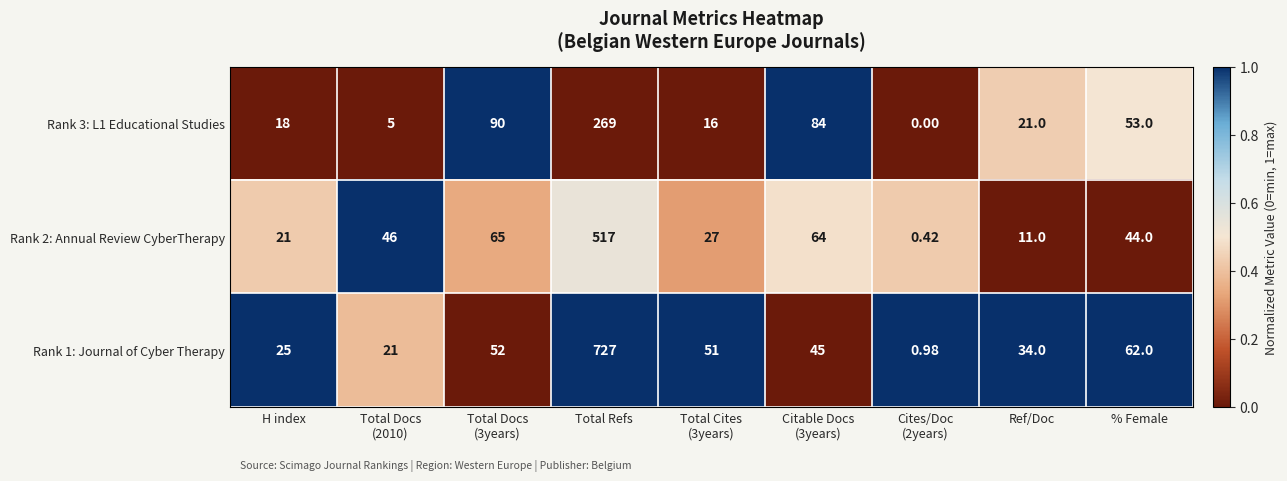

At which category is the sum across all series the highest?

Total Refs